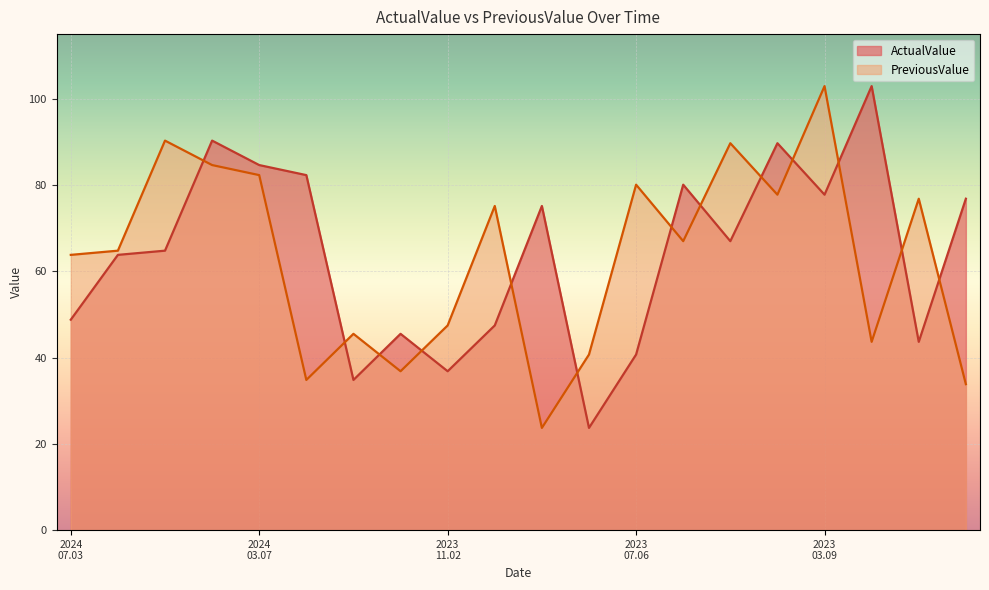

At 2023.01.05, list the series in order from smallest to largest.

ActualValue, PreviousValue